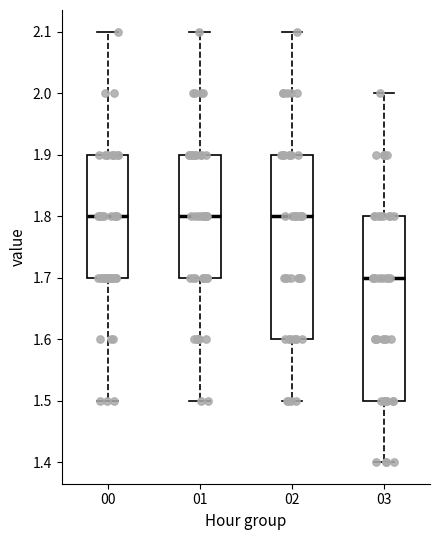

Where does the median line of the box at x = 00 sit on the y-axis? The values are not printed on the chart, so give them approximately, as read against the axis.

1.8